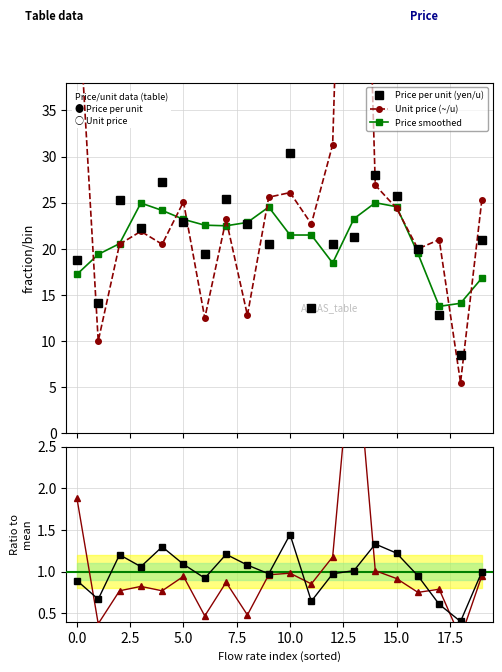

How many times do Price smoothed and Unit price (~/u) cross each other?

10